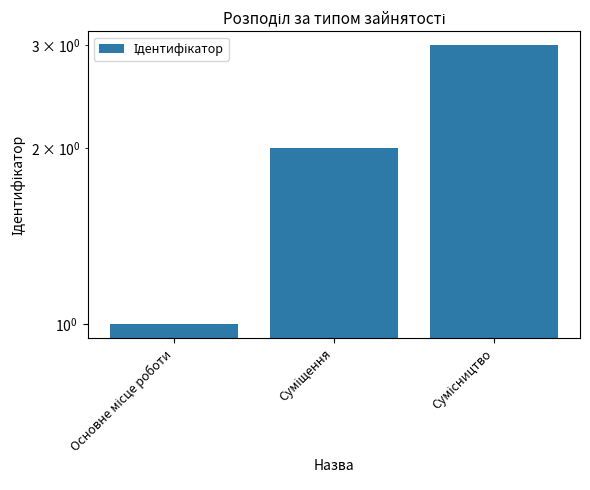

What is the change in value from Основне місце роботи to Сумісництво?

+2